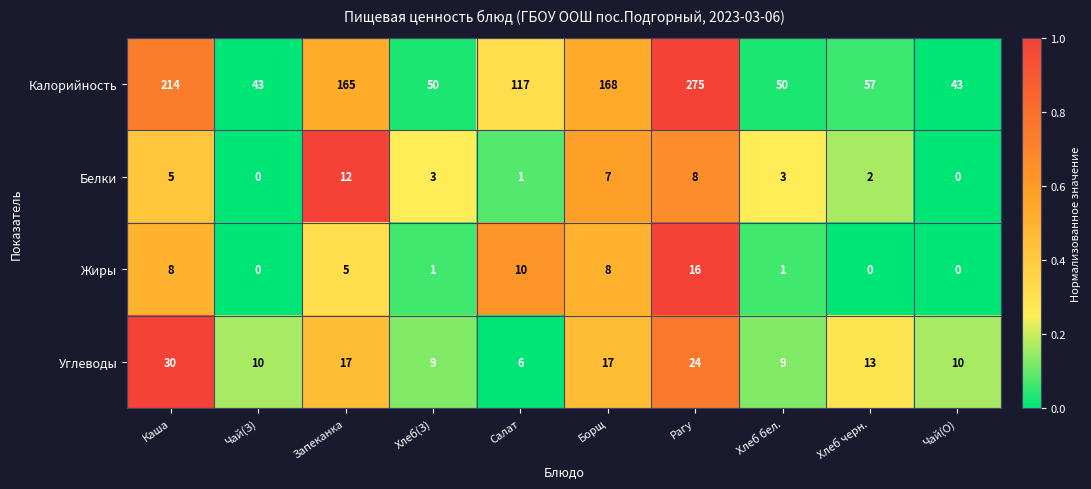

At which label does Жиры reach its peak?

Рагу